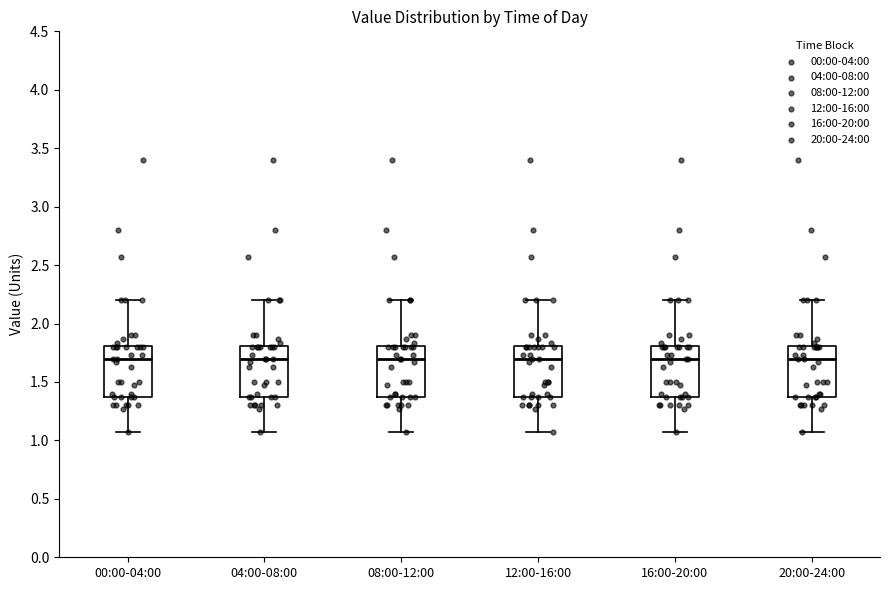

Reading left to right, read every box against the y-axis: the position of its median line, the range the box covers, and the ends of its whiskers. The values are not printed on the chart, so give them approximately, as read against the axis.

00:00-04:00: median 1.70, box 1.35 to 1.80, whiskers 1.05 to 2.20
04:00-08:00: median 1.70, box 1.35 to 1.80, whiskers 1.05 to 2.20
08:00-12:00: median 1.70, box 1.35 to 1.80, whiskers 1.05 to 2.20
12:00-16:00: median 1.70, box 1.35 to 1.80, whiskers 1.05 to 2.20
16:00-20:00: median 1.70, box 1.35 to 1.80, whiskers 1.05 to 2.20
20:00-24:00: median 1.70, box 1.35 to 1.80, whiskers 1.05 to 2.20